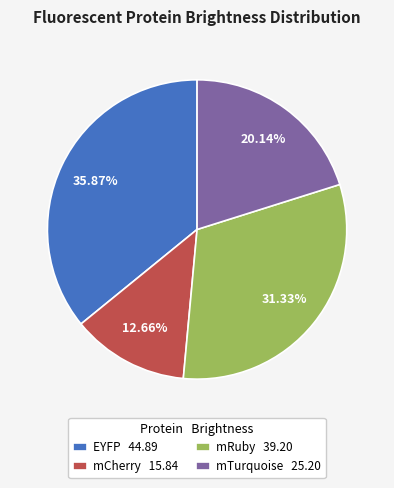

Between mTurquoise 25.20 and mCherry 15.84, which is larger?

mTurquoise 25.20